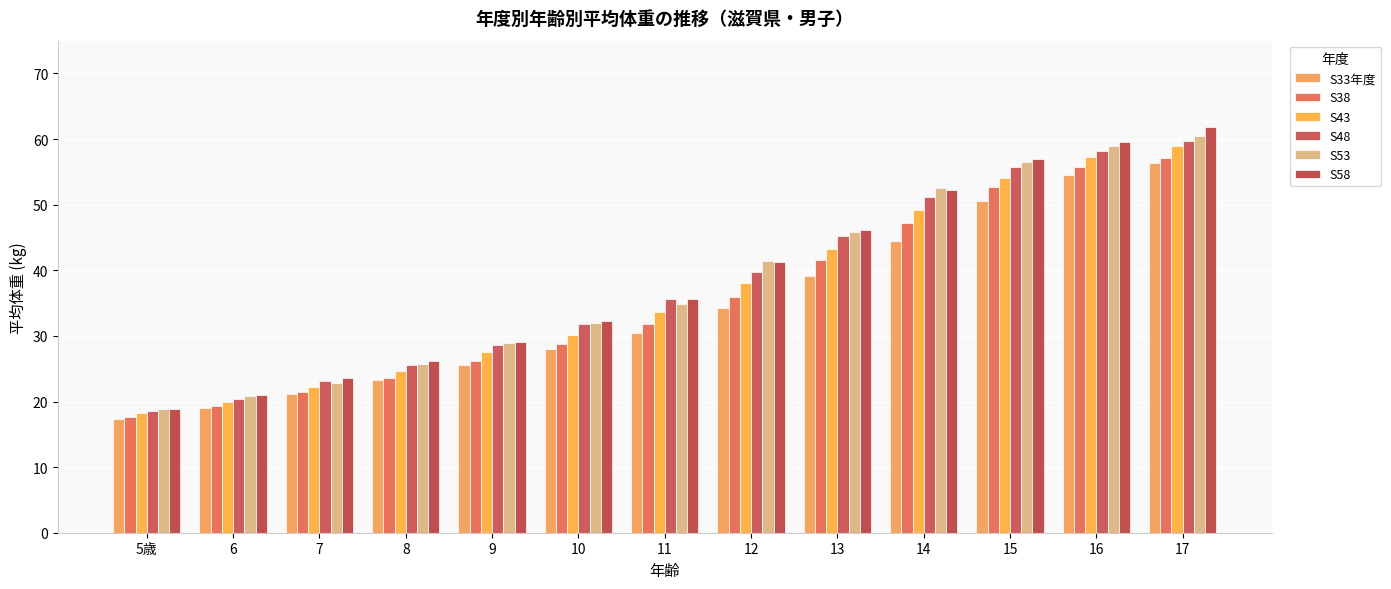

Which category has the lowest value in the S38 series?

5歳